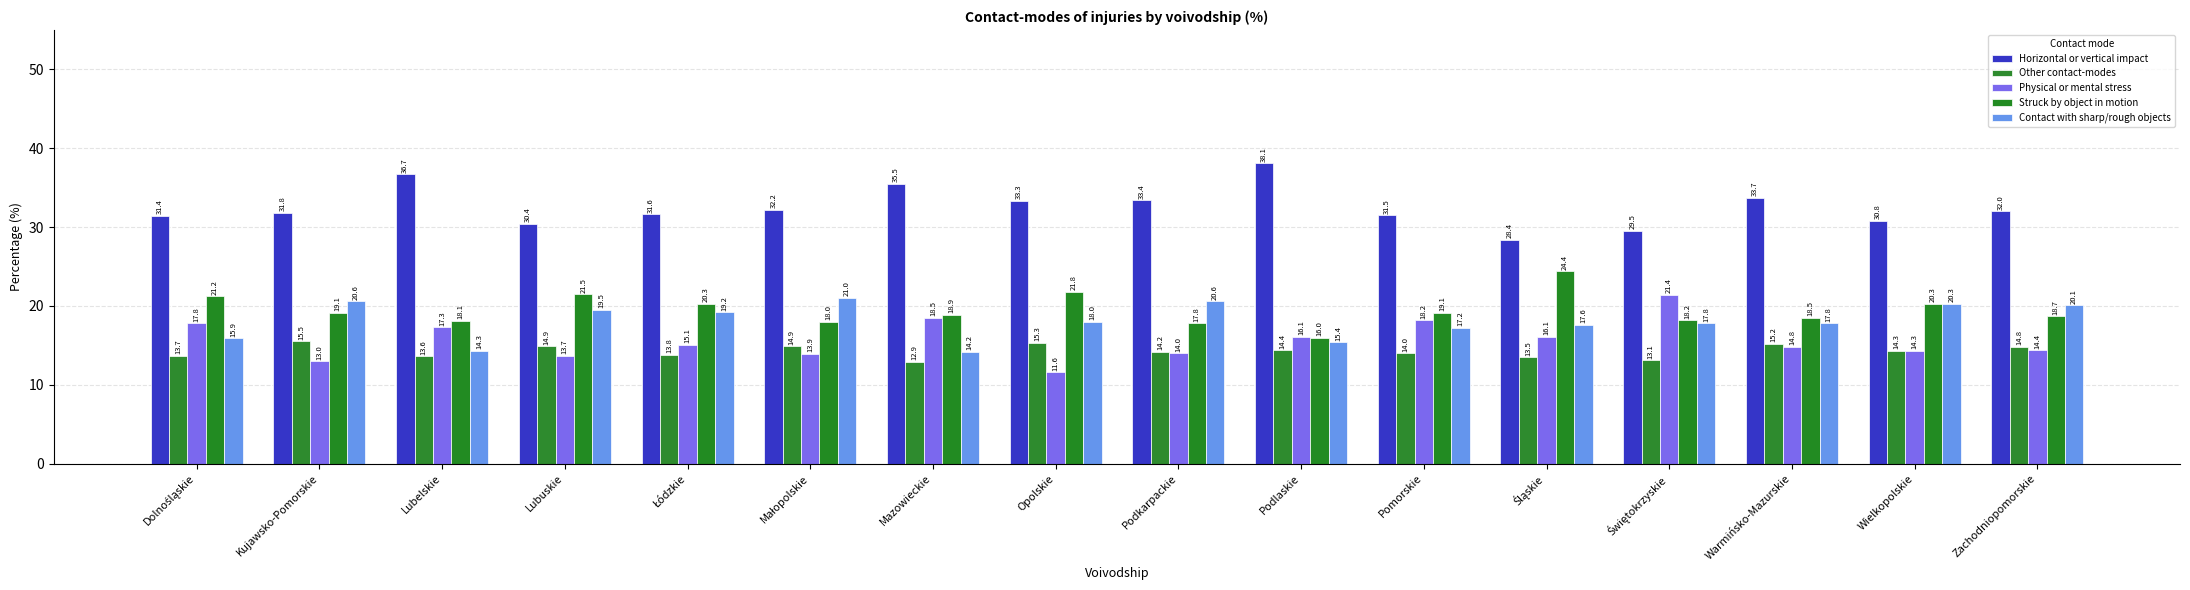

What are all the series names shown in the legend?

Horizontal or vertical impact, Other contact-modes, Physical or mental stress, Struck by object in motion, Contact with sharp/rough objects